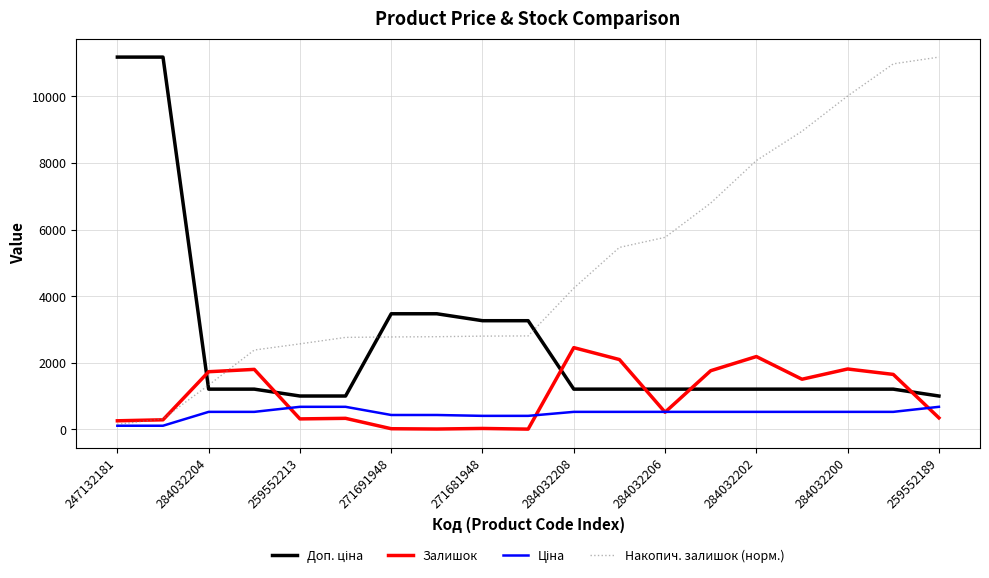

Which series has the largest total across all categories?

Накопич. залишок (норм.)